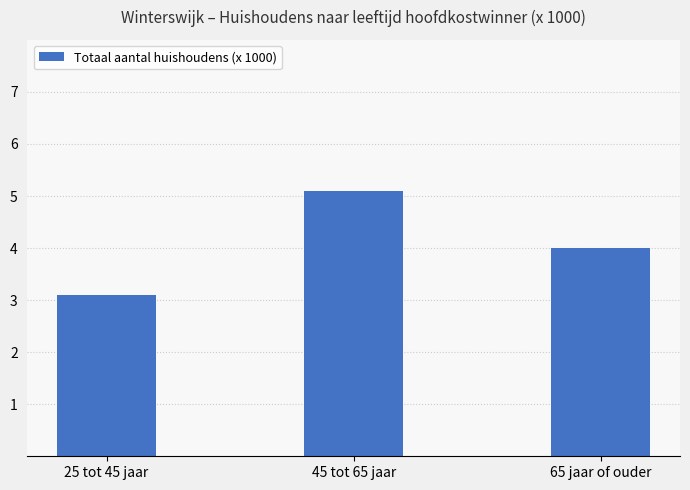

What is the value of the 1st bar from the left?

3.1